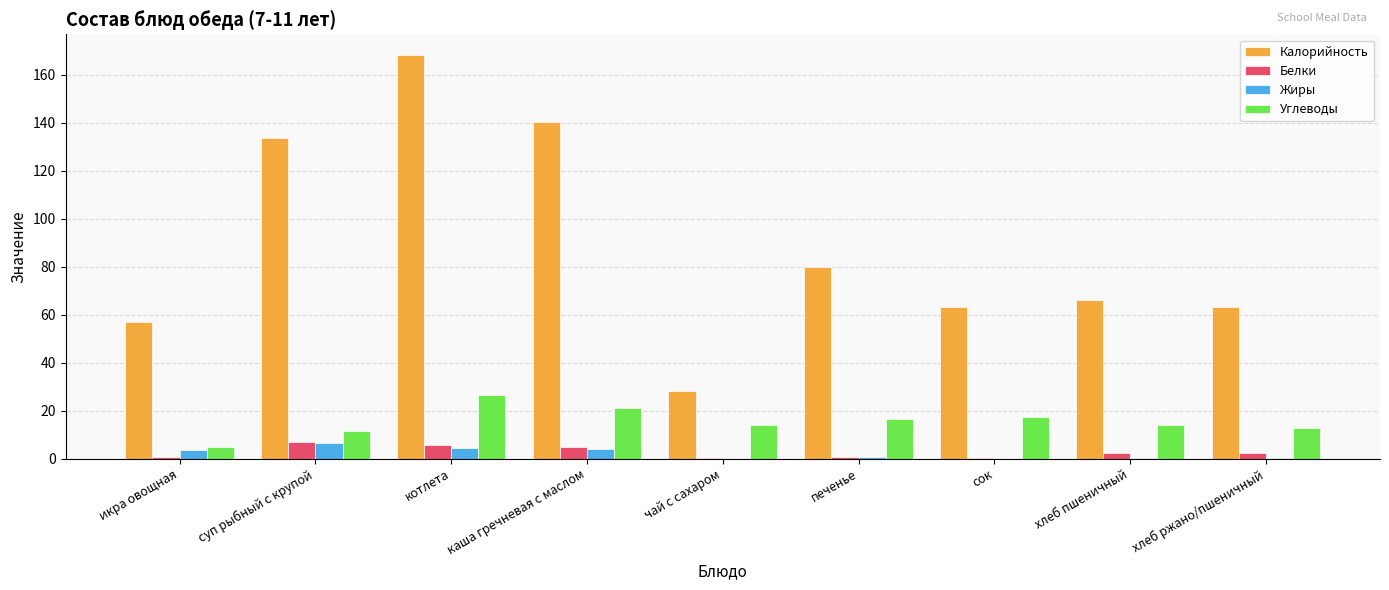

Which series changed the most between котлета and хлеб ржано/пшеничный?

Калорийность